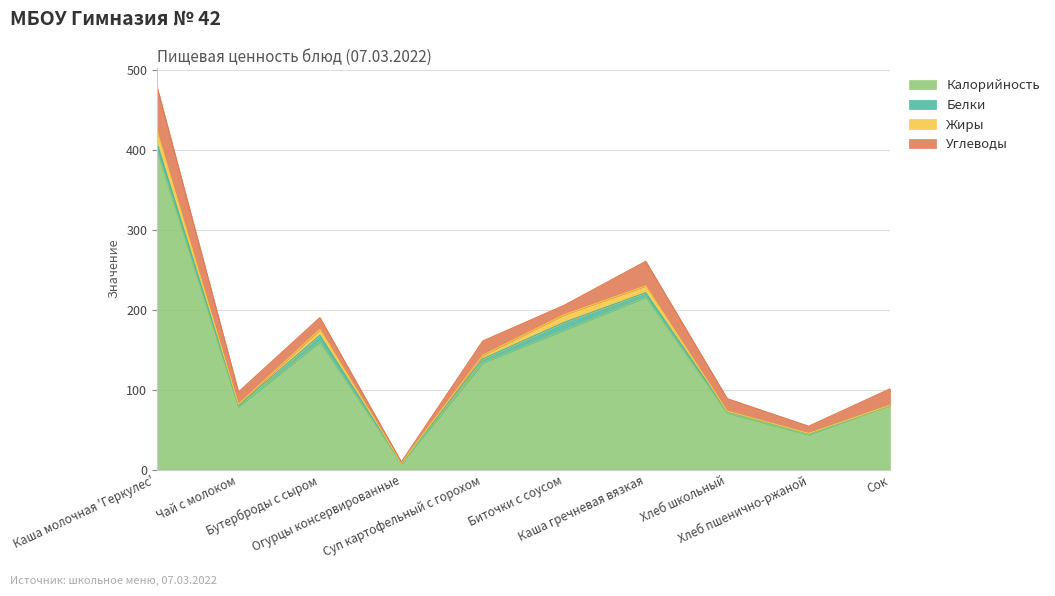

What is the label of the 7th point from the left?

Каша гречневая вязкая